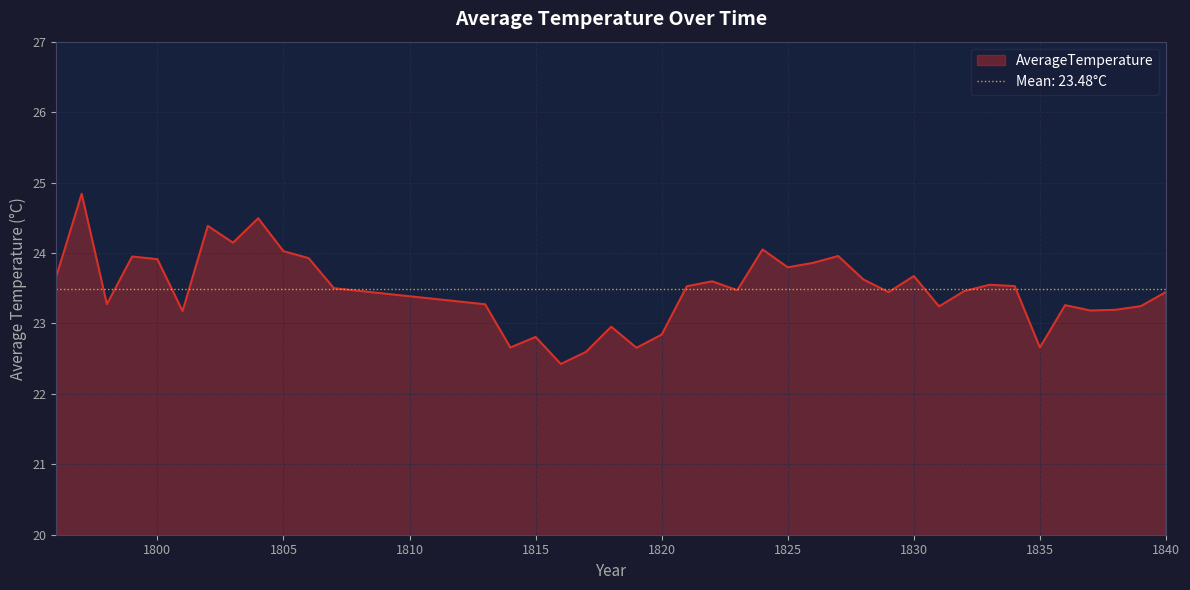

Rank the categories by value from highest to lowest.

1797, 1804, 1802, 1803, 1824, 1805, 1827, 1799, 1806, 1800, 1826, 1825, 1796, 1830, 1828, 1822, 1833, 1834, 1821, 1807, 1823, 1832, 1840, 1829, 1798, 1813, 1836, 1839, 1831, 1838, 1837, 1801, 1818, 1820, 1815, 1835, 1814, 1819, 1817, 1816